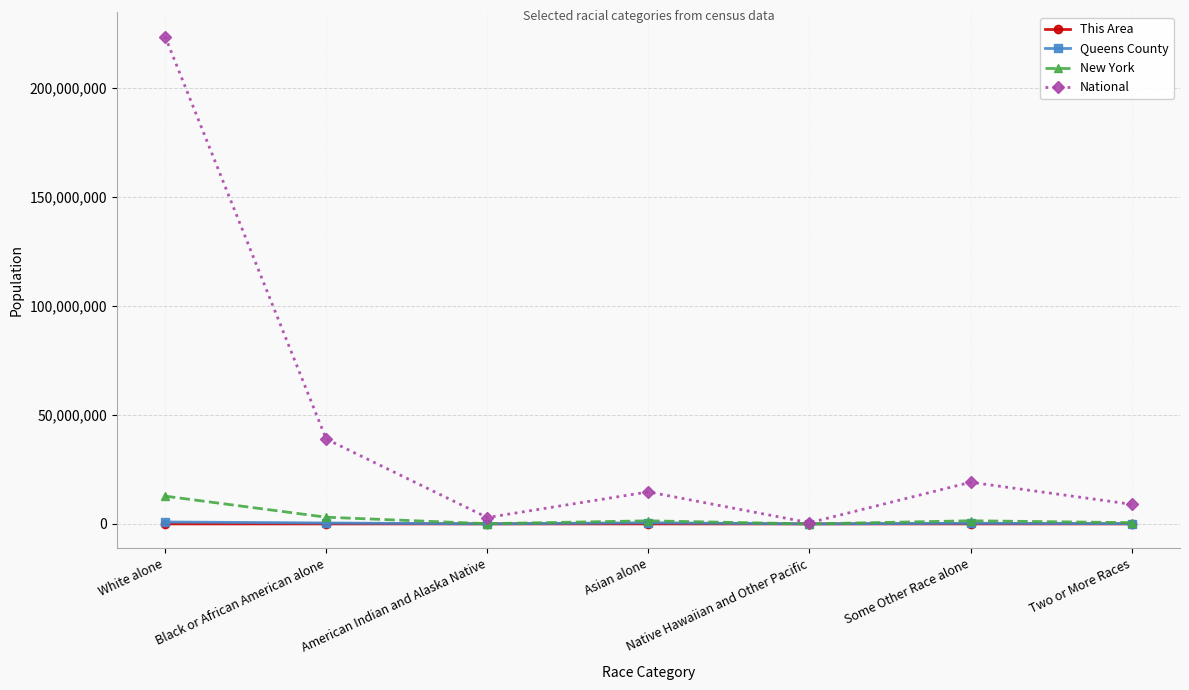

What are all the series names shown in the legend?

This Area, Queens County, New York, National